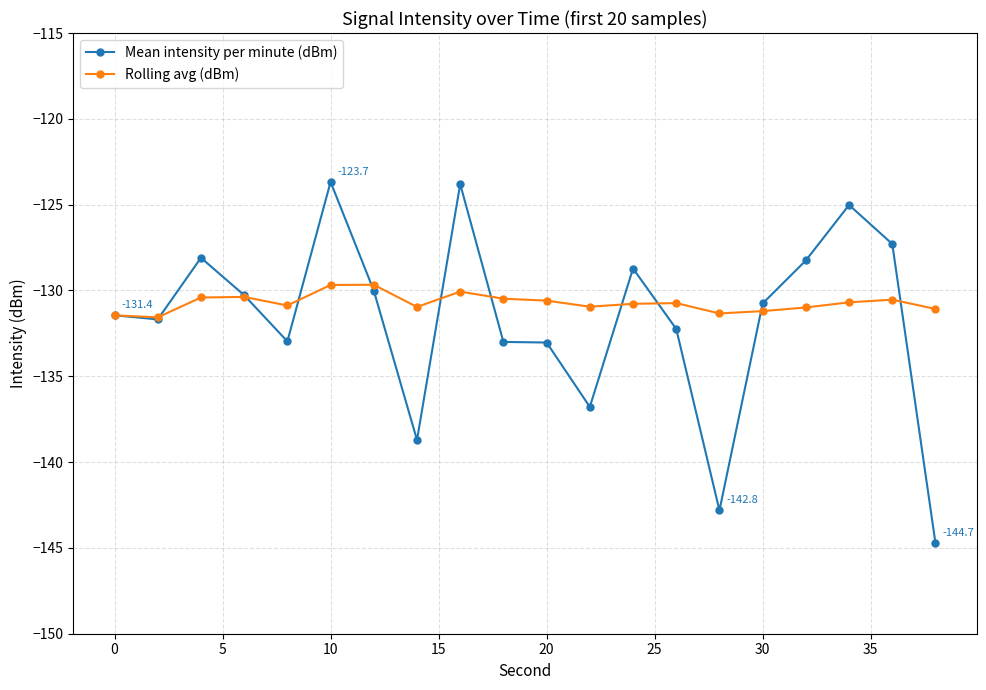

What is the value of the Rolling avg (dBm) point at the 18th from the left?

-130.7